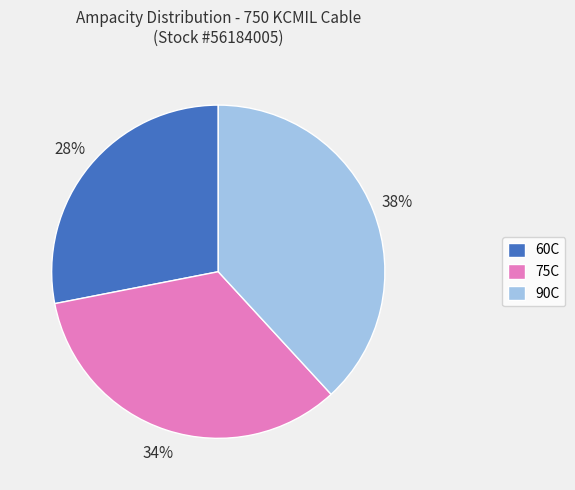

Is the sum of 75C and 90C greater than half?

Yes